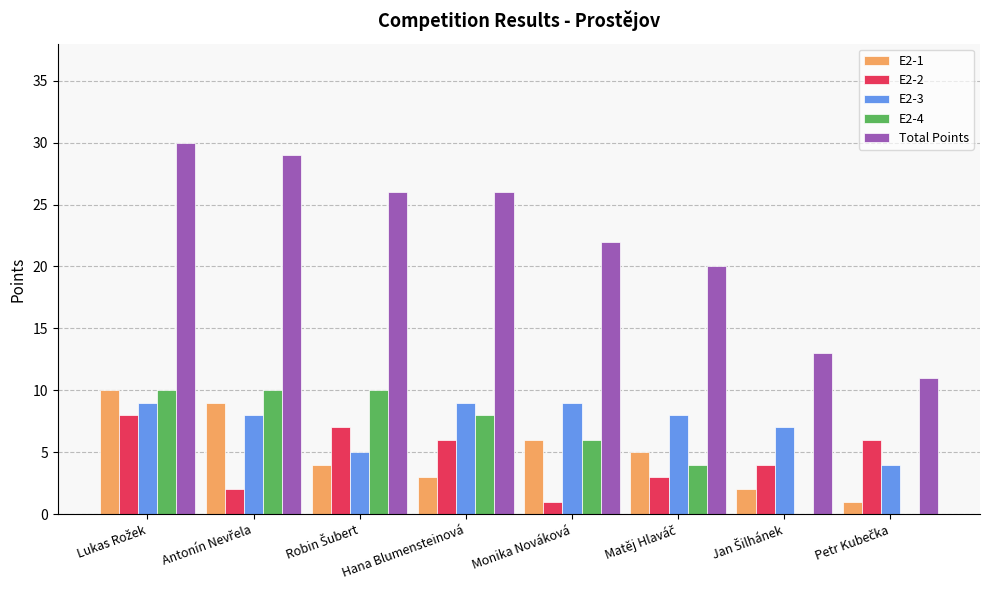

Is it true that E2-2 equals 6 at Hana Blumensteinová?

True